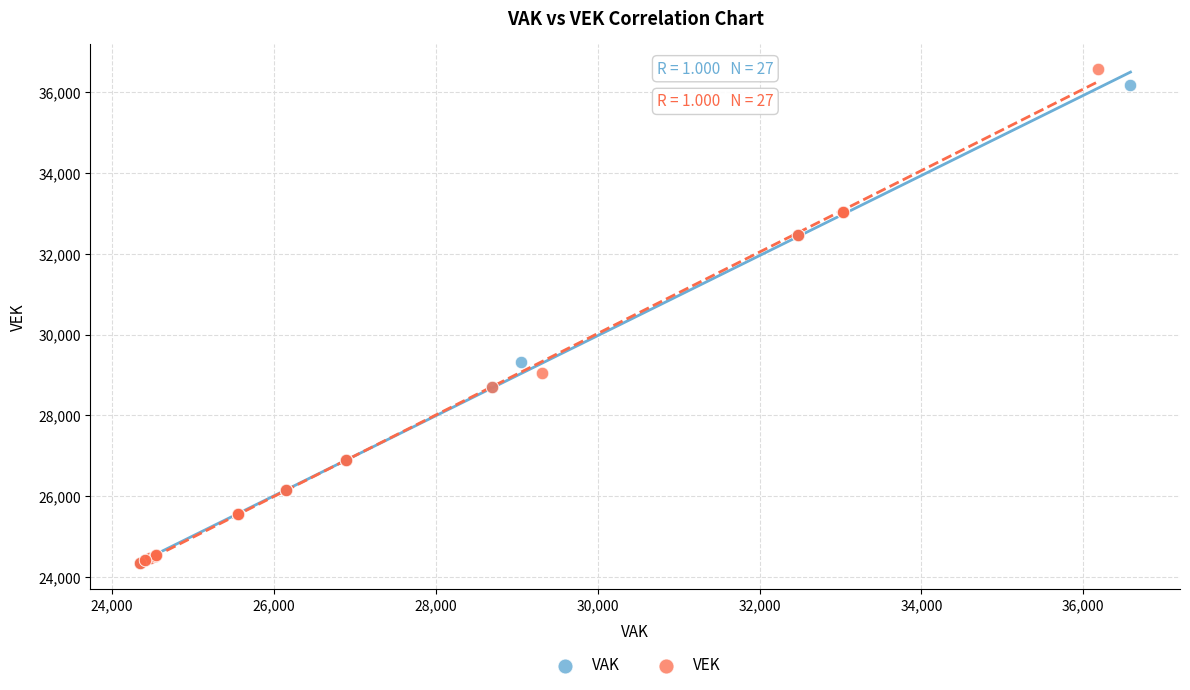

Which series has the widest spread of Y values?

VEK